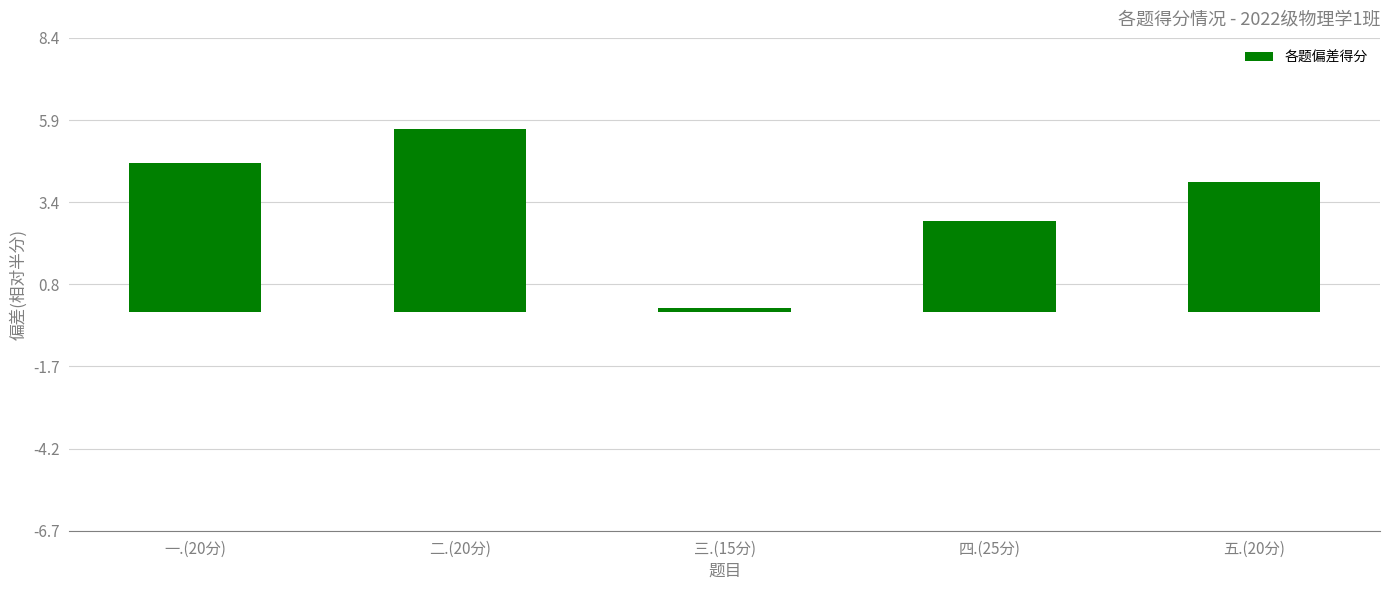

Between 一.(20分) and 三.(15分), which is larger?

一.(20分)